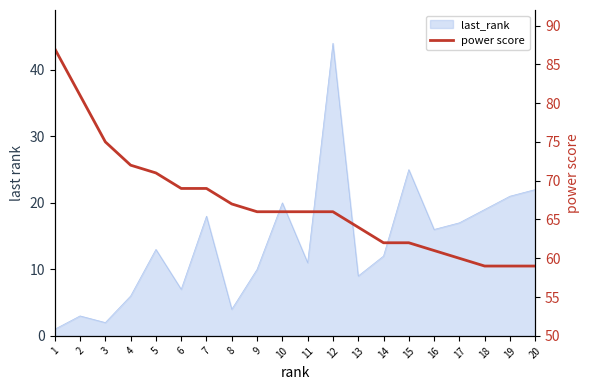

What is the difference between the values at 2 and 14?

19